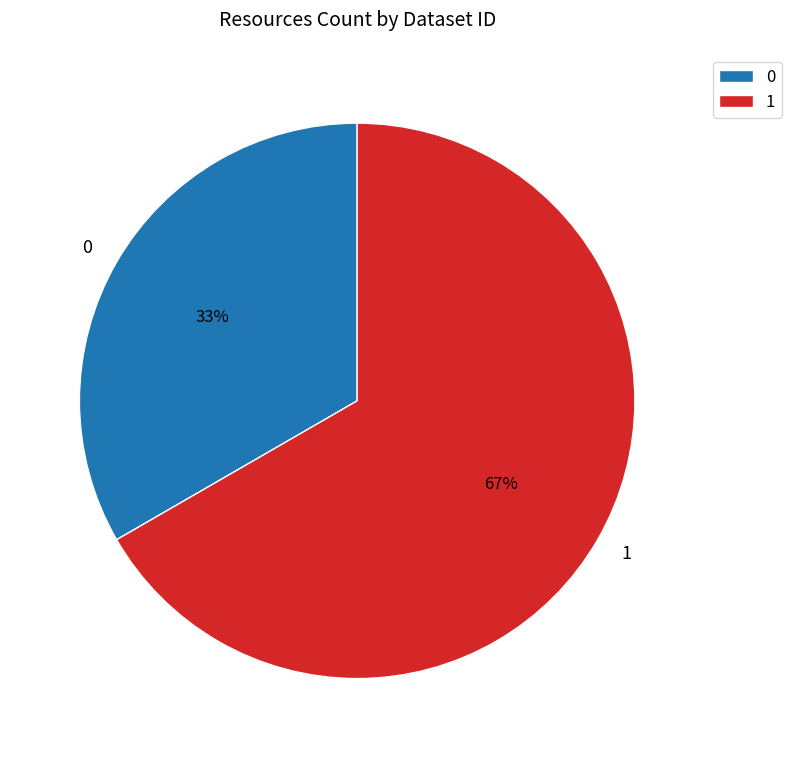

To the nearest percent, what percentage of the pie is 0?

33%